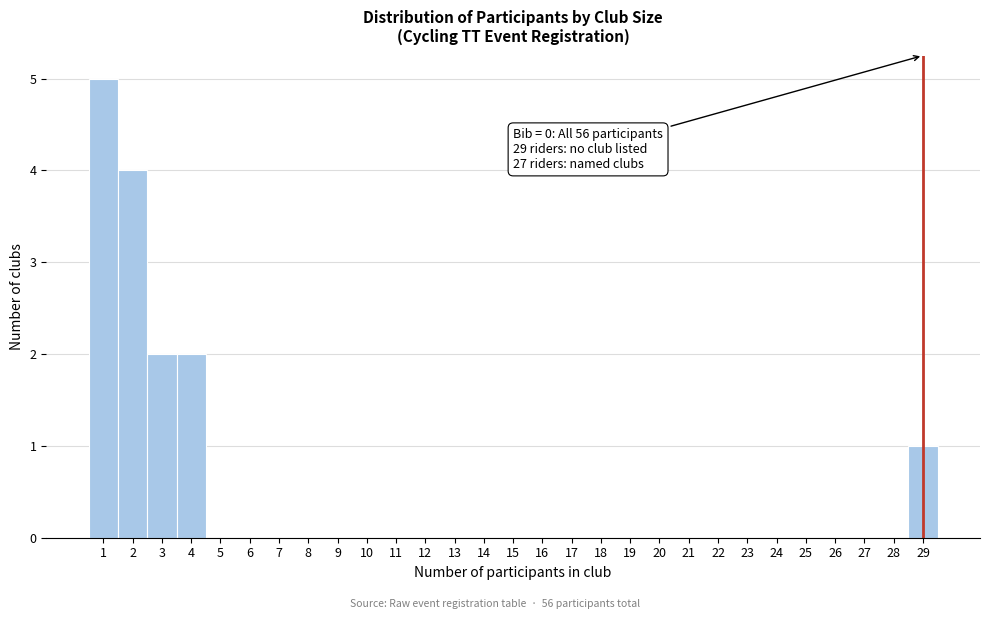

Which range on the x-axis has the tallest bar?

0.5 to 1.5